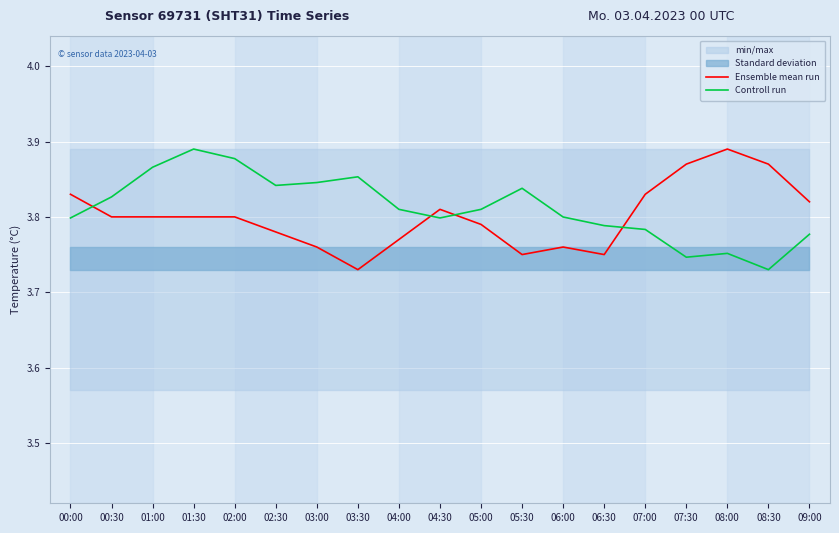

Reading left to right, transcribe all the data shown in this chart.

Ensemble mean run: 00:00=3.8	00:30=3.8	01:00=3.8	01:30=3.8	02:00=3.8	02:30=3.8	03:00=3.8	03:30=3.7	04:00=3.8	04:30=3.8	05:00=3.8	05:30=3.8	06:00=3.8	06:30=3.8	07:00=3.8	07:30=3.9	08:00=3.9	08:30=3.9	09:00=3.8
Controll run: 00:00=3.8	00:30=3.8	01:00=3.9	01:30=3.9	02:00=3.9	02:30=3.8	03:00=3.8	03:30=3.9	04:00=3.8	04:30=3.8	05:00=3.8	05:30=3.8	06:00=3.8	06:30=3.8	07:00=3.8	07:30=3.7	08:00=3.8	08:30=3.7	09:00=3.8